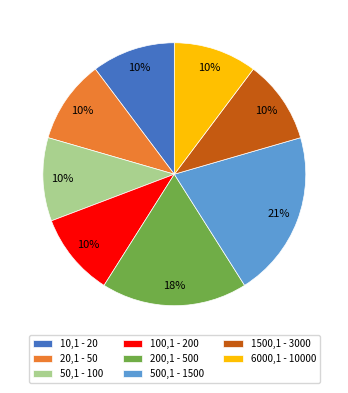

To the nearest percent, what portion does 6000,1 - 10000 represent?

10%